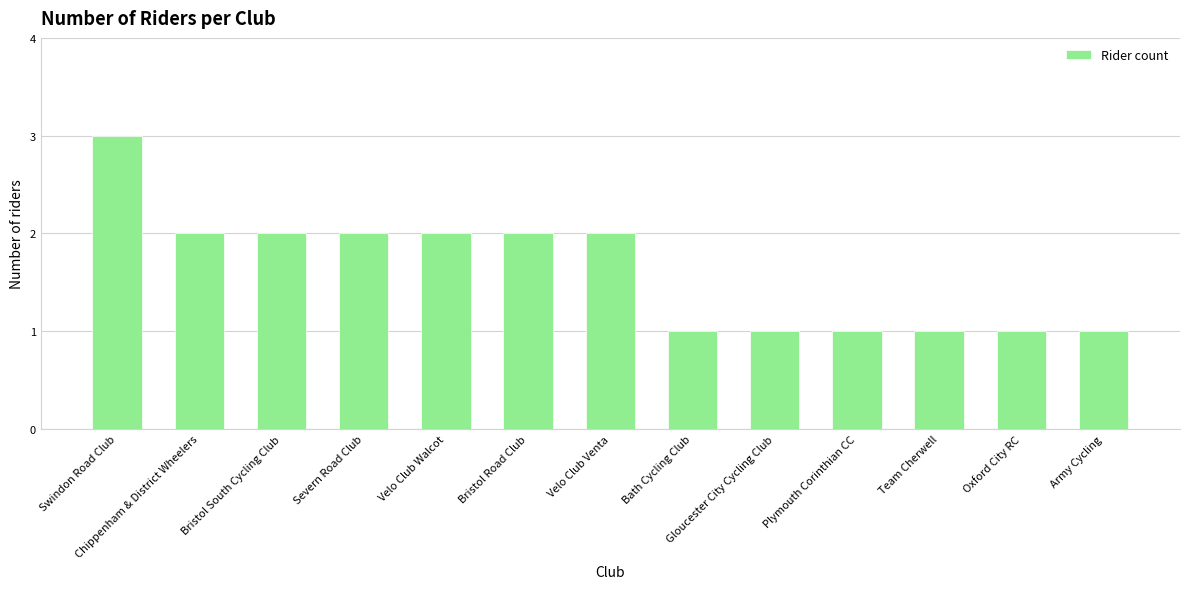

How many data points does each series have?

13